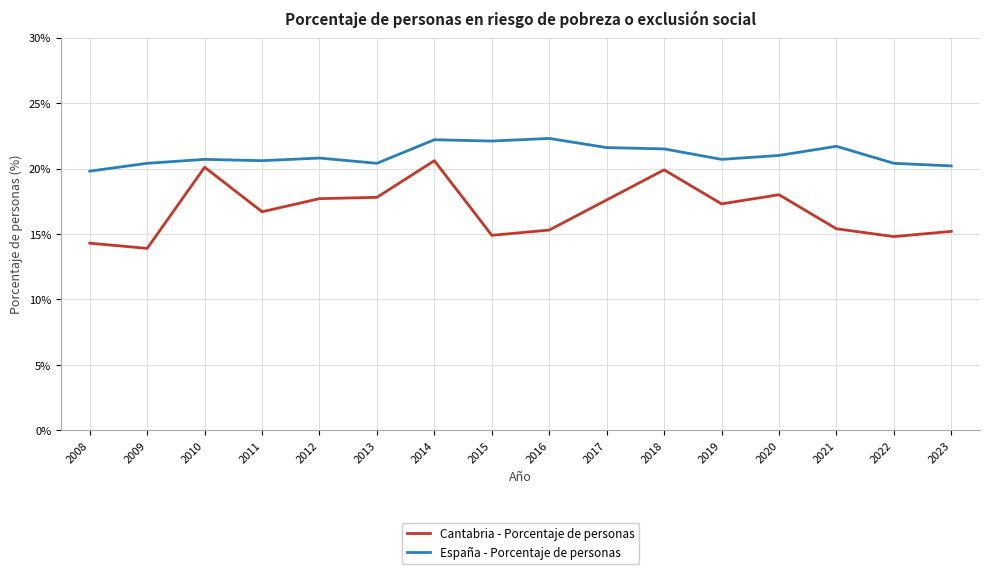

Which category has the lowest value in the España - Porcentaje de personas series?

2008